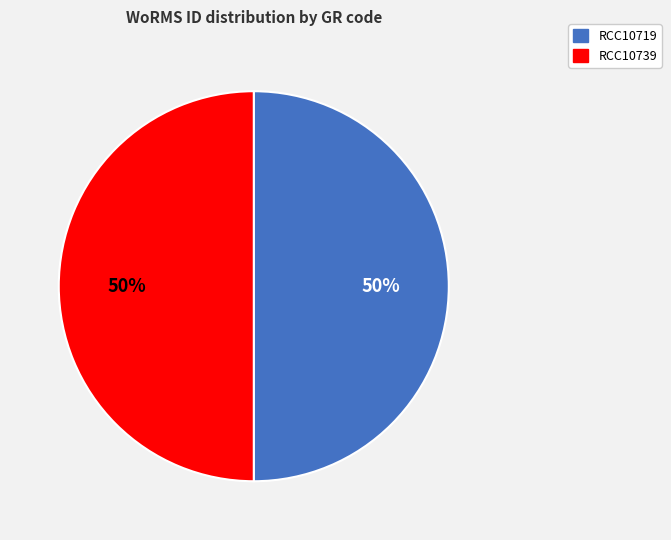

To the nearest percent, what portion does RCC10739 represent?

50%